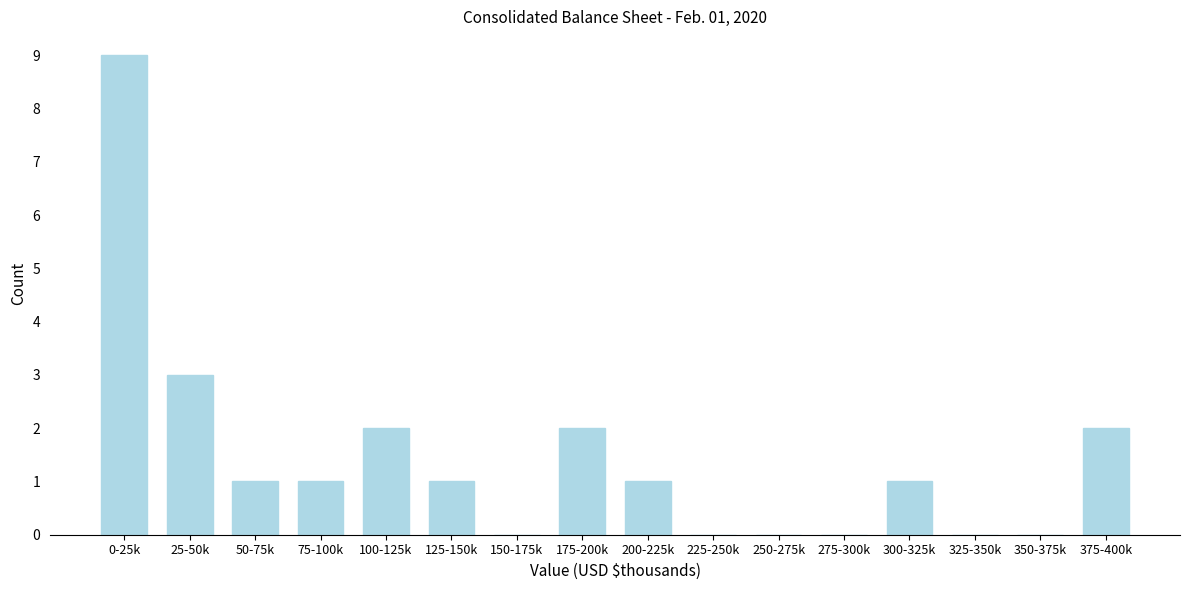

Reading left to right, extract all data points from this chart.

0-25k=9	25-50k=3	50-75k=1	75-100k=1	100-125k=2	125-150k=1	150-175k=0	175-200k=2	200-225k=1	225-250k=0	250-275k=0	275-300k=0	300-325k=1	325-350k=0	350-375k=0	375-400k=2